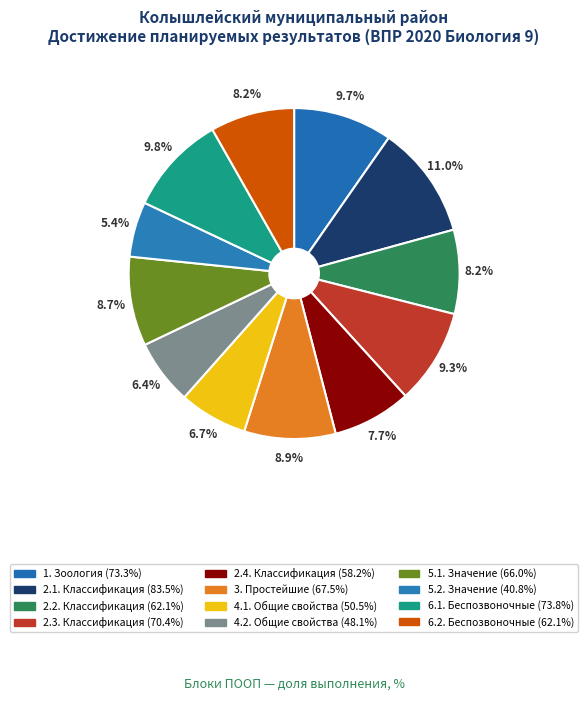

Is there any slice that represents more than half of the pie?

No